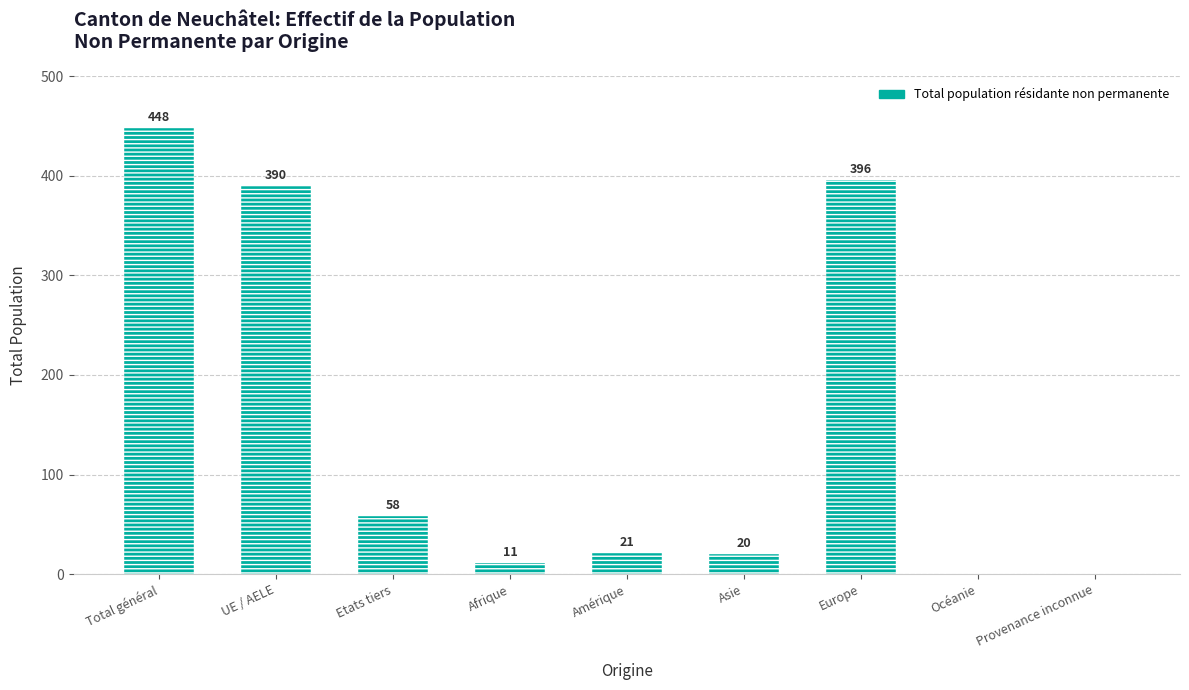

What is the sum of all values?

1344